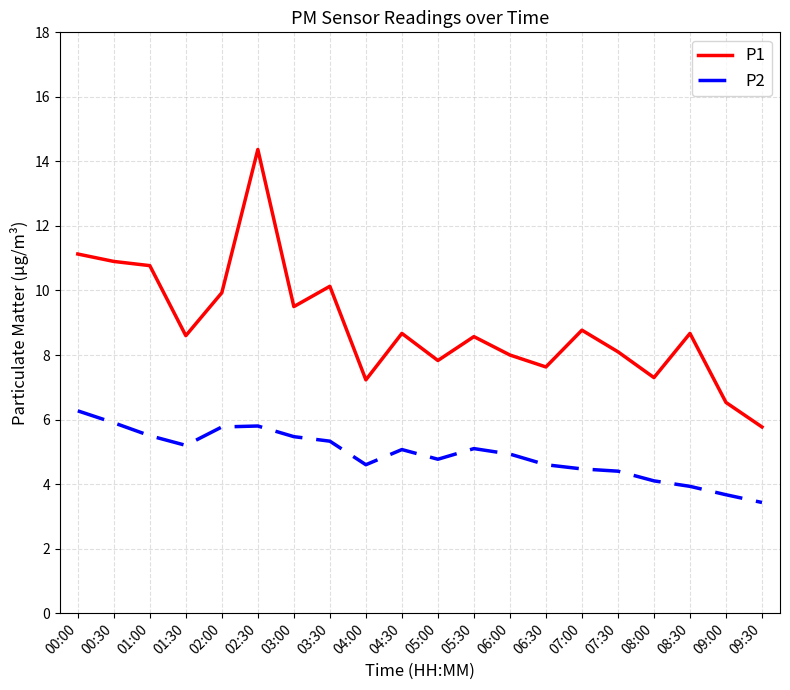

List the series in order of their peak value, highest first.

P1, P2